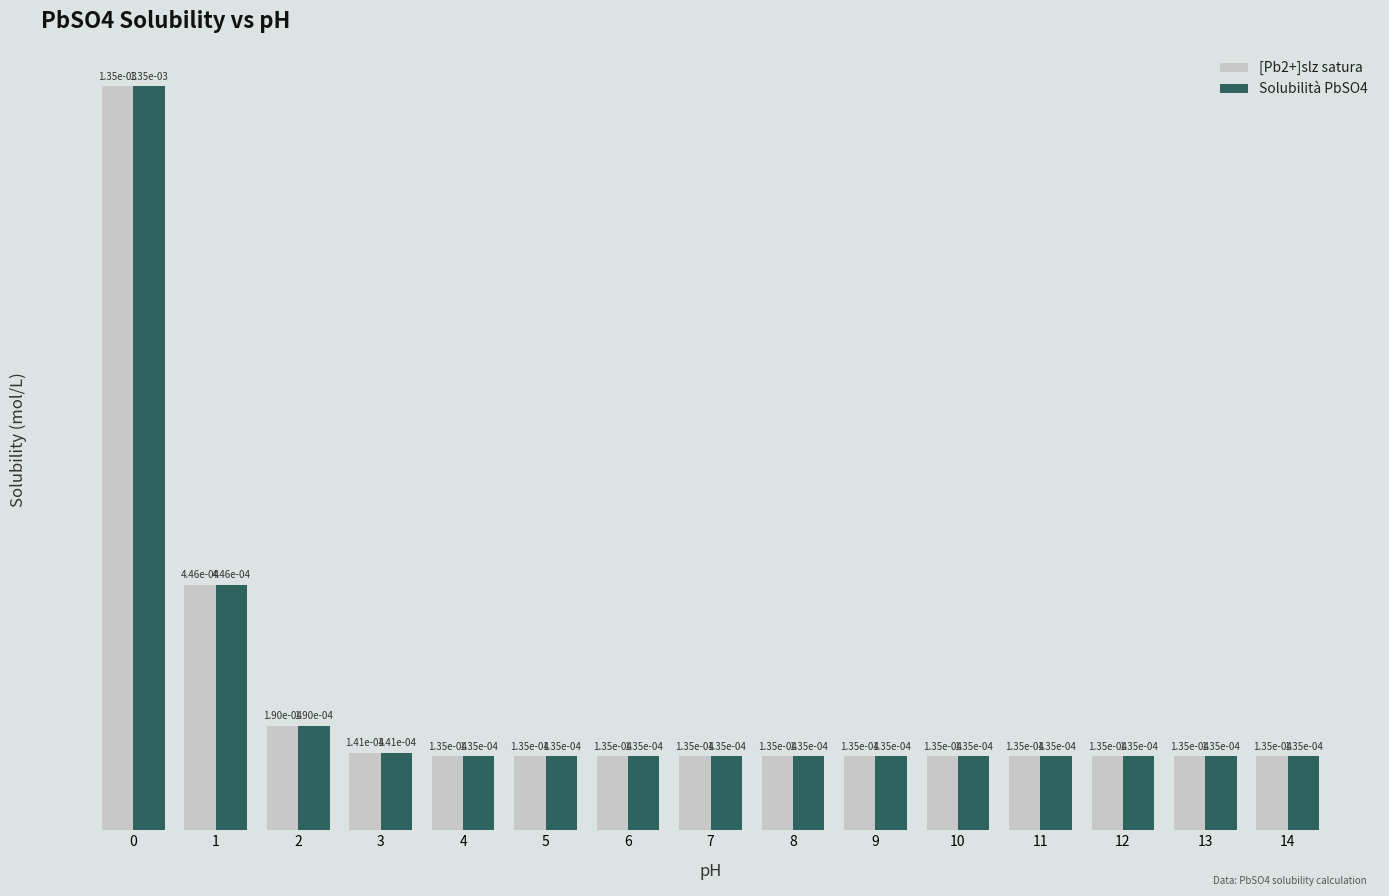

How many Solubilità PbSO4 values are between 0 and 1?

15